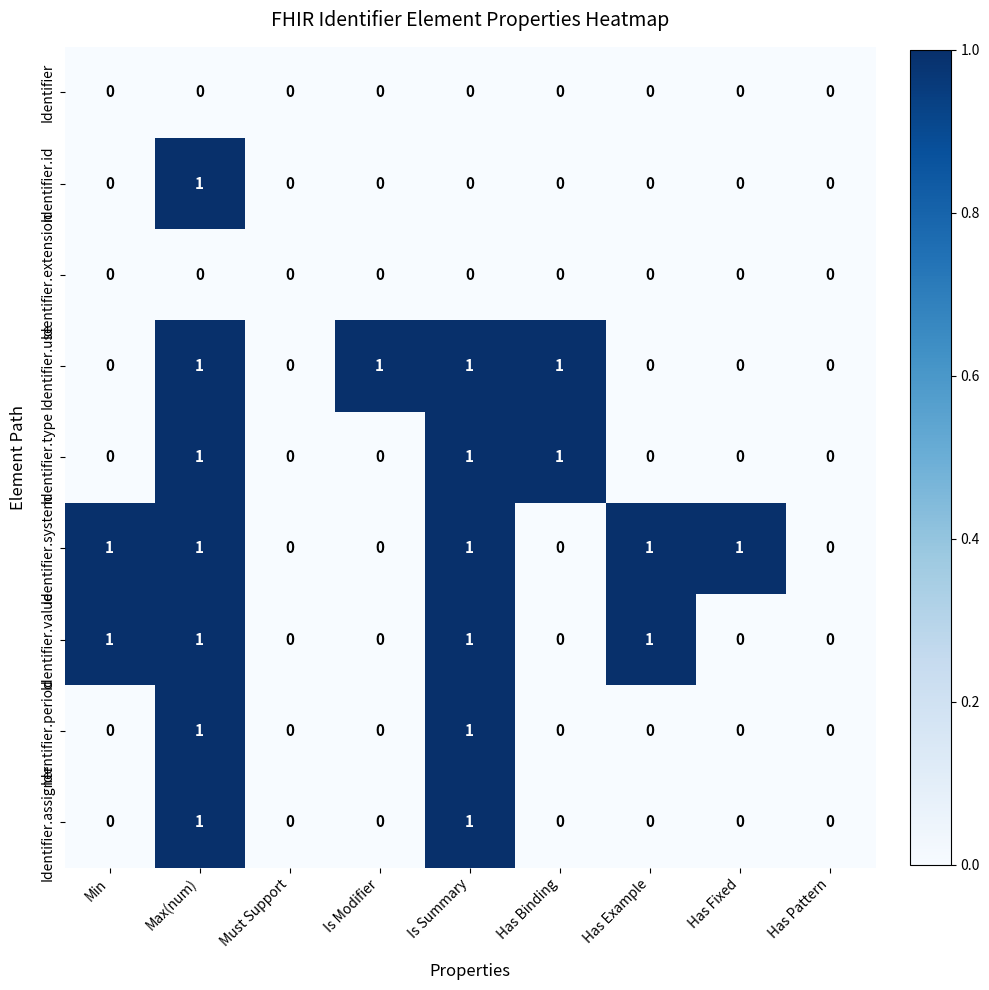

Which series has the largest total across all categories?

Identifier.system